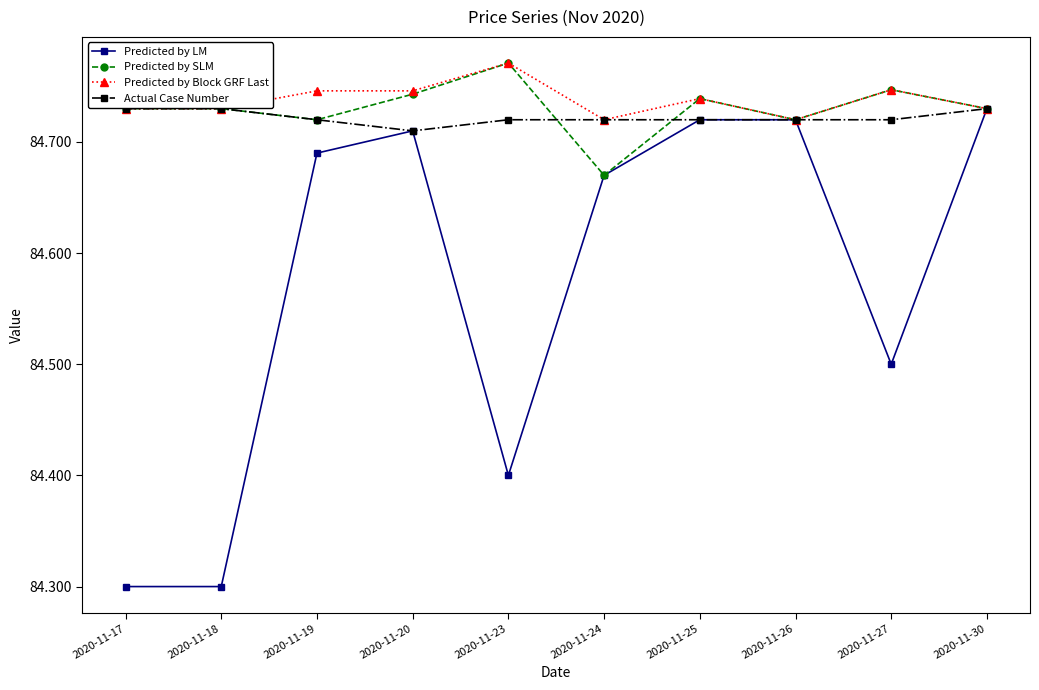

Where is the first local maximum for Predicted by LM?

2020-11-20